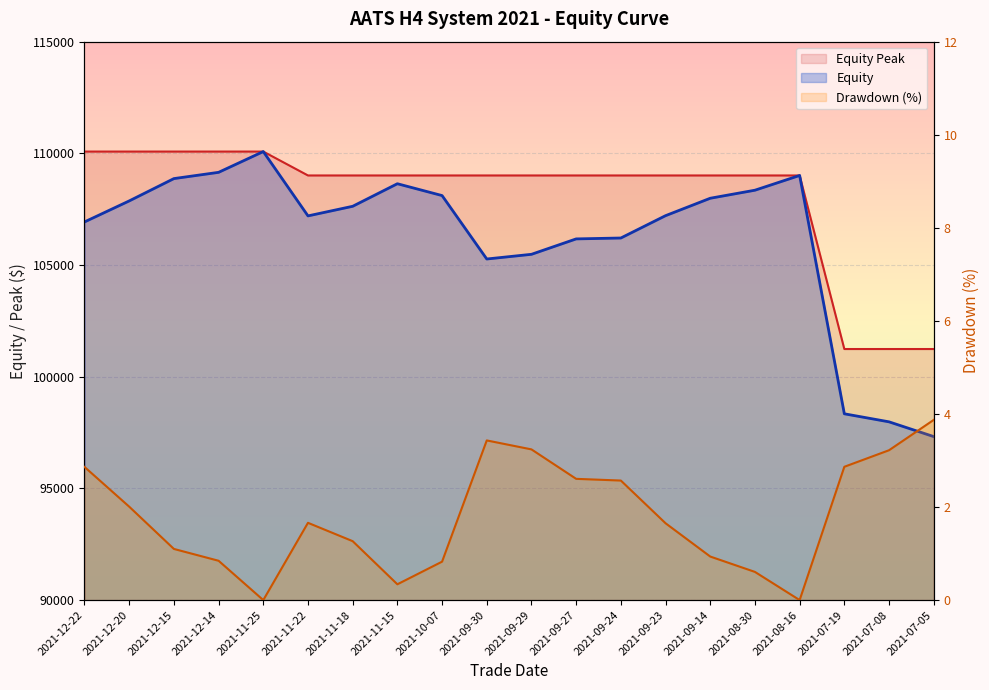

How many data points in Equity are above 107630?

9